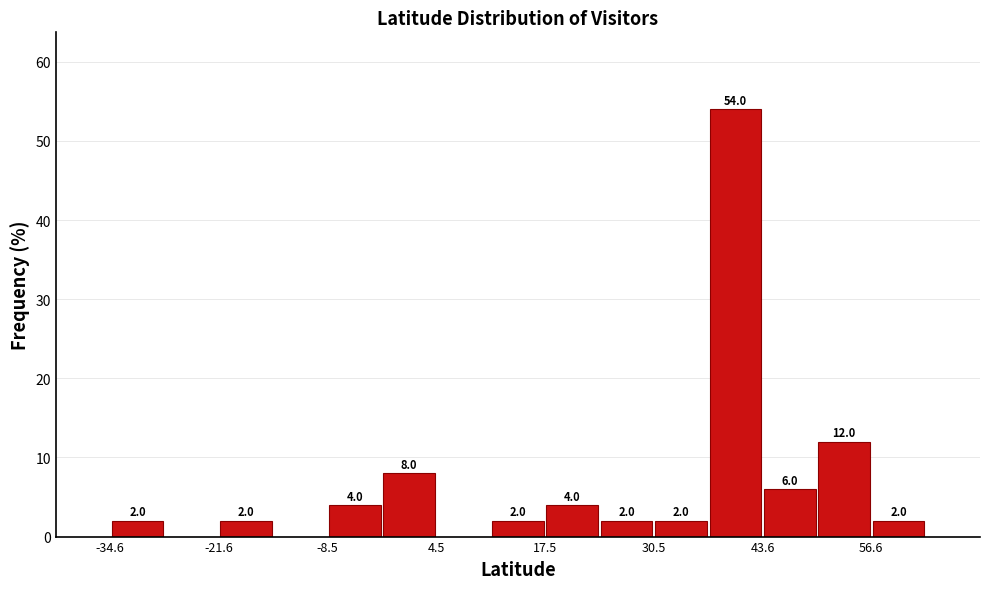

Around what value on the x-axis is the tallest bar? Give the approximate position of its centre, as read against the axis.

40